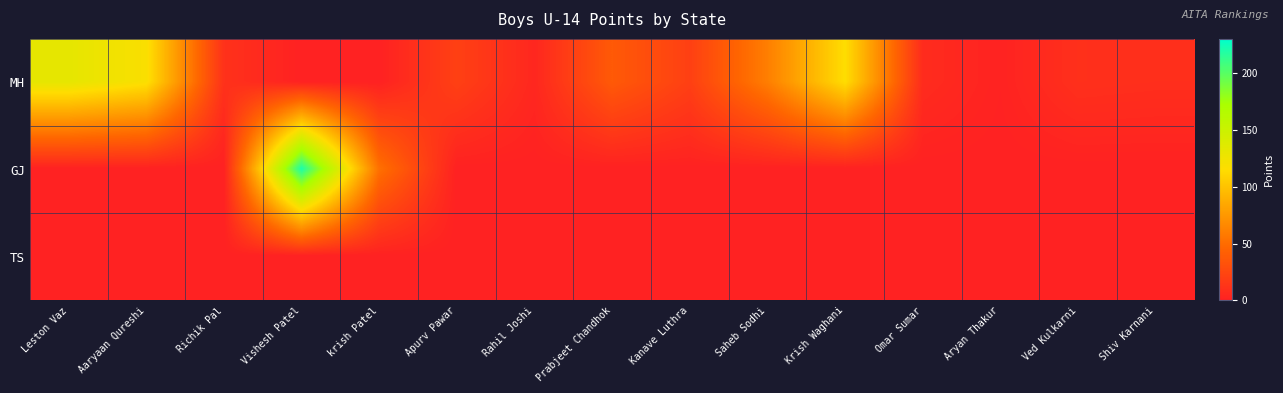

Reading left to right, transcribe all the data shown in this chart.

MH: Leston Vaz=132.0	Aaryaan Qureshi=118.5	Richik Pal=11.0	Vishesh Patel=0.0	krish Patel=0.0	Apurv Pawar=20.8	Rahil Joshi=4.0	Prabjeet Chandhok=38.0	Kanave Luthra=20.5	Saheb Sodhi=60.5	Krish Waghani=115.5	Omar Sumar=7.0	Aryan Thakur=1.0	Ved Kulkarni=10.0	Shiv Karnani=9.0
GJ: Leston Vaz=0.0	Aaryaan Qureshi=0.0	Richik Pal=0.0	Vishesh Patel=220.2	krish Patel=52.2	Apurv Pawar=0.0	Rahil Joshi=0.0	Prabjeet Chandhok=0.0	Kanave Luthra=0.0	Saheb Sodhi=0.0	Krish Waghani=0.0	Omar Sumar=0.0	Aryan Thakur=0.0	Ved Kulkarni=0.0	Shiv Karnani=0.0
TS: Leston Vaz=0.0	Aaryaan Qureshi=0.0	Richik Pal=0.0	Vishesh Patel=0.0	krish Patel=0.0	Apurv Pawar=0.0	Rahil Joshi=0.0	Prabjeet Chandhok=0.0	Kanave Luthra=0.0	Saheb Sodhi=0.0	Krish Waghani=0.0	Omar Sumar=0.0	Aryan Thakur=0.0	Ved Kulkarni=0.0	Shiv Karnani=0.0